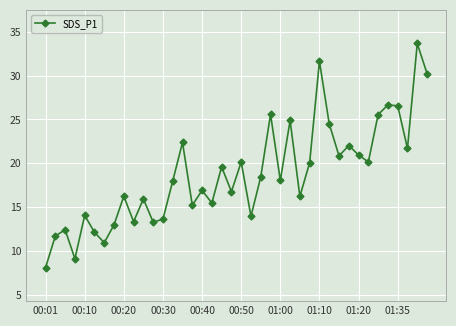

Is this an area chart (filled region under the line)?

No